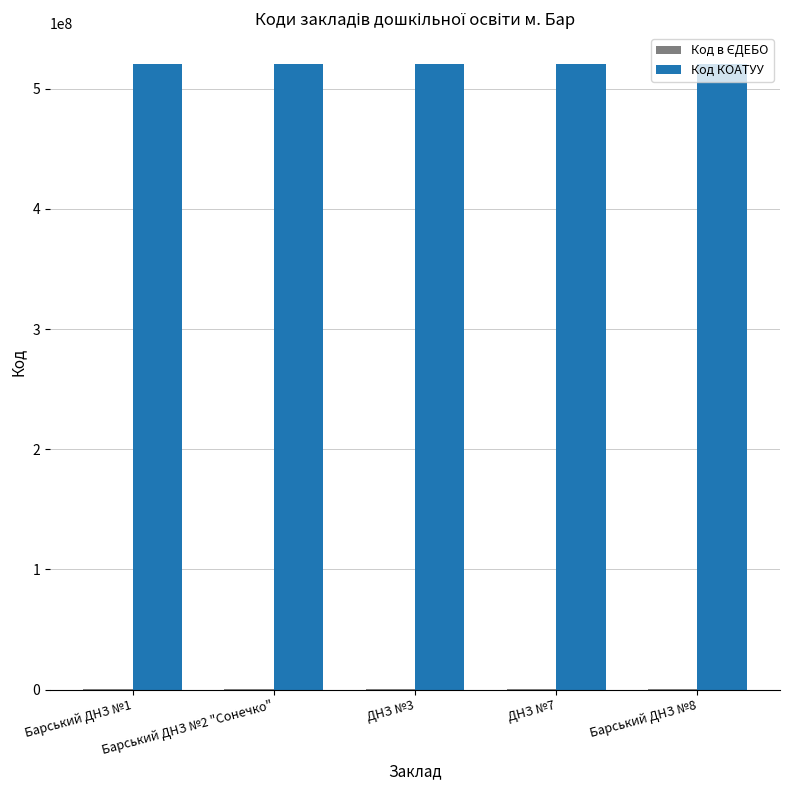

The value of Код КОАТУУ at Барський ДНЗ №2 "Сонечко" is 301589979. True or false?

False